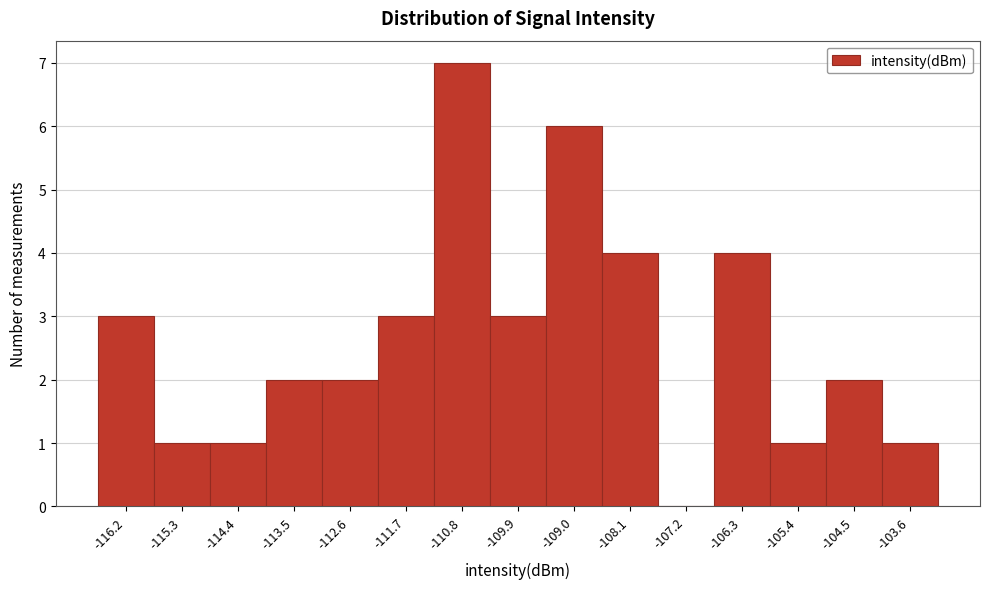

Reading left to right, transcribe all the data shown in this chart.

-116.2=3	-115.3=1	-114.4=1	-113.5=2	-112.6=2	-111.7=3	-110.8=7	-109.9=3	-109.0=6	-108.1=4	-107.2=0	-106.3=4	-105.4=1	-104.5=2	-103.6=1